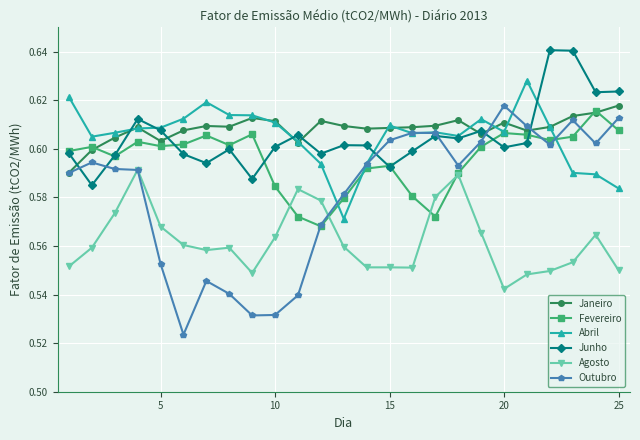

True or false: Abril has more than 0 interior local peaks.

True